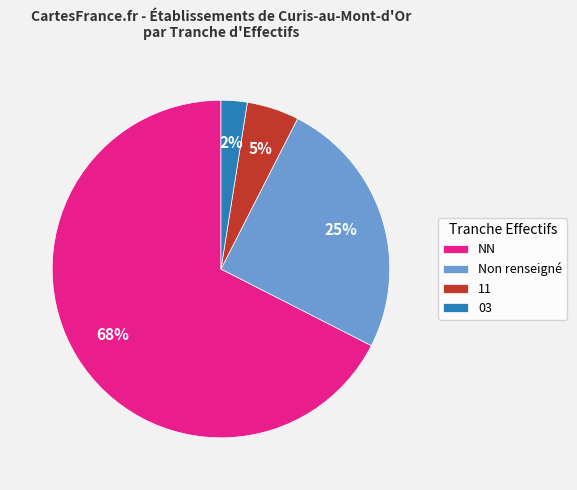

Between Non renseigné and 11, which is larger?

Non renseigné